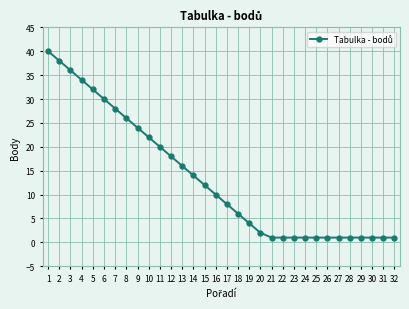

What is the difference between the maximum and minimum values?

39